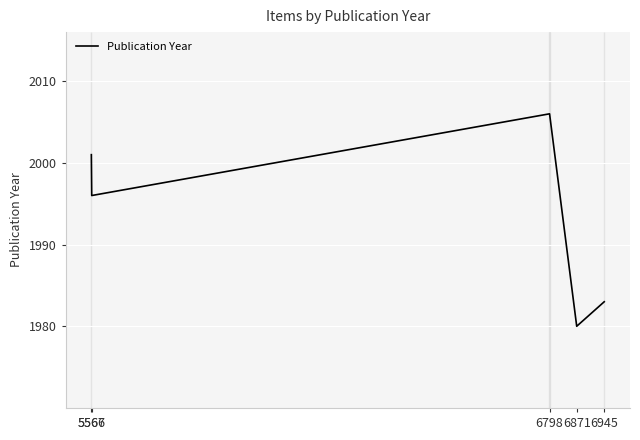

Is it true that the value at 6945 is 1983?

True